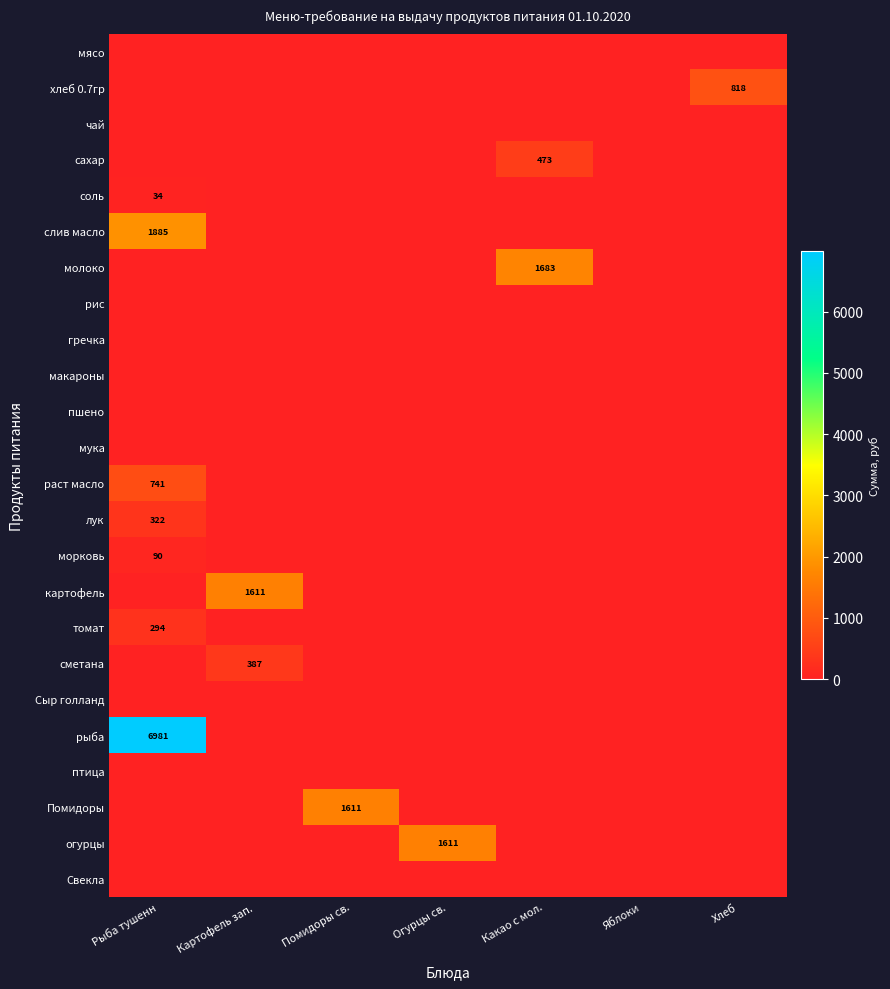

Count the number of data series in this chart.

24